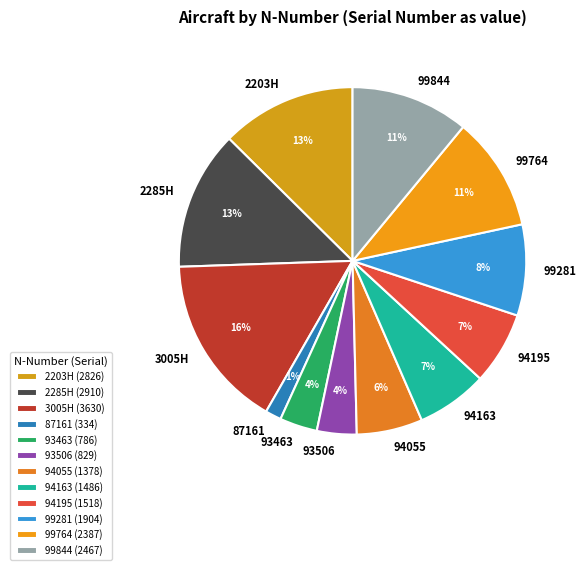

Between 87161 and 99764, which is larger?

99764